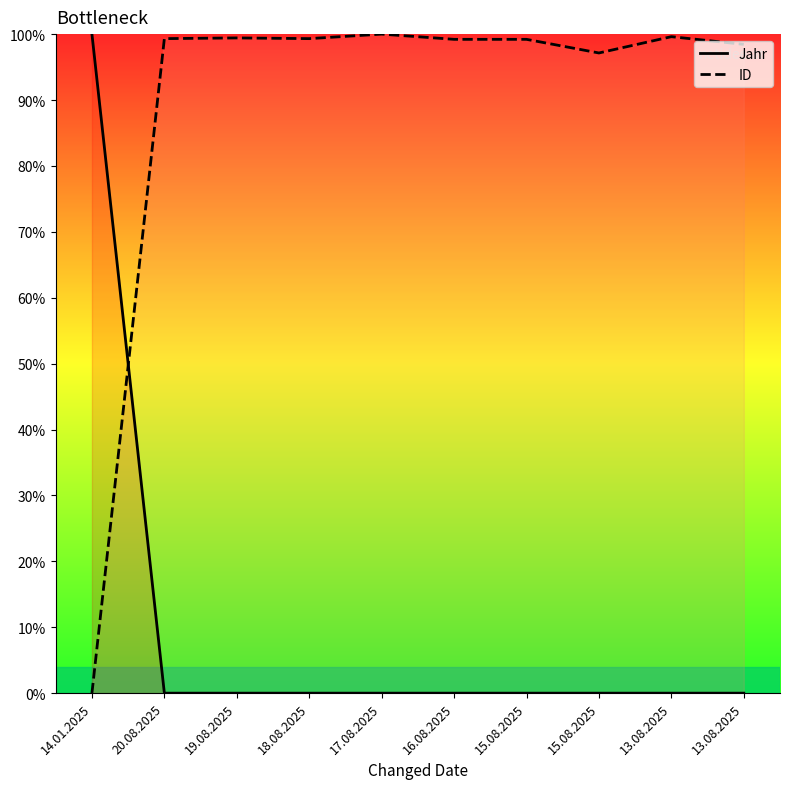

What is the label of the 6th point from the left?

16.08.2025